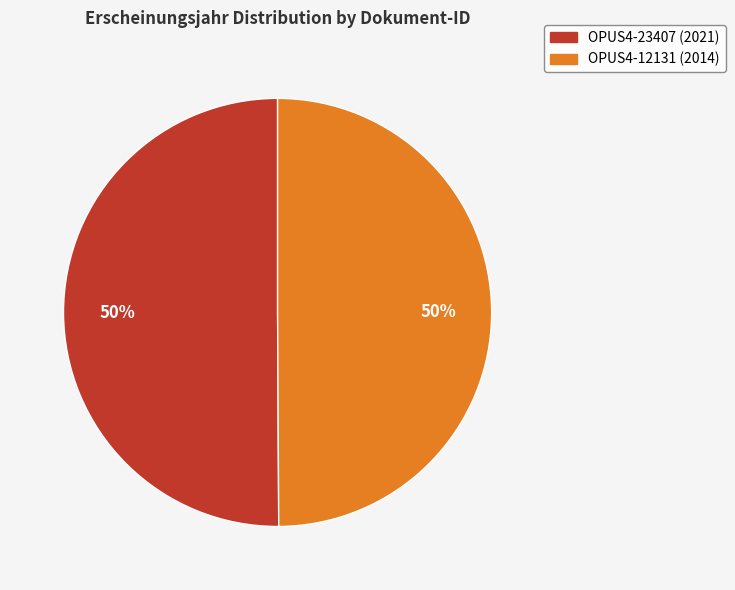

Is it true that OPUS4-23407 (2021) is 64% of the pie?

False